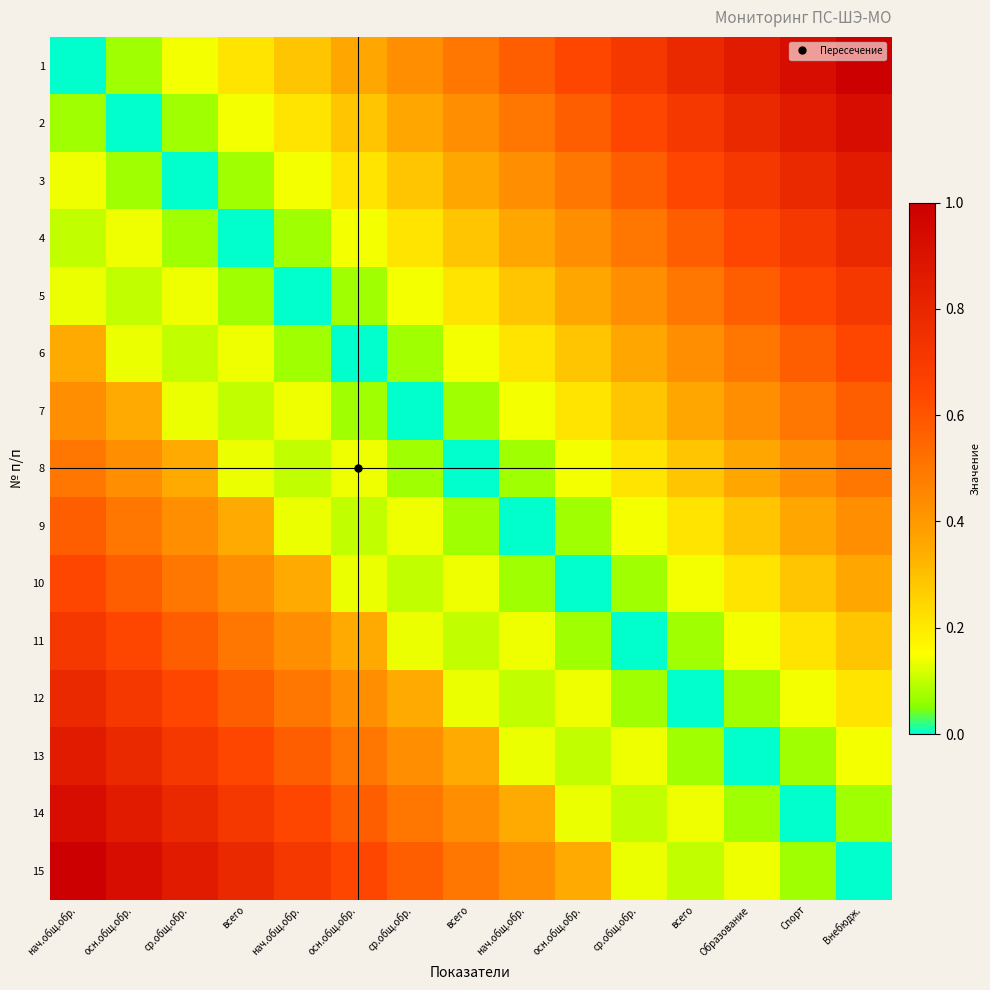

Which series has the widest spread of values?

1